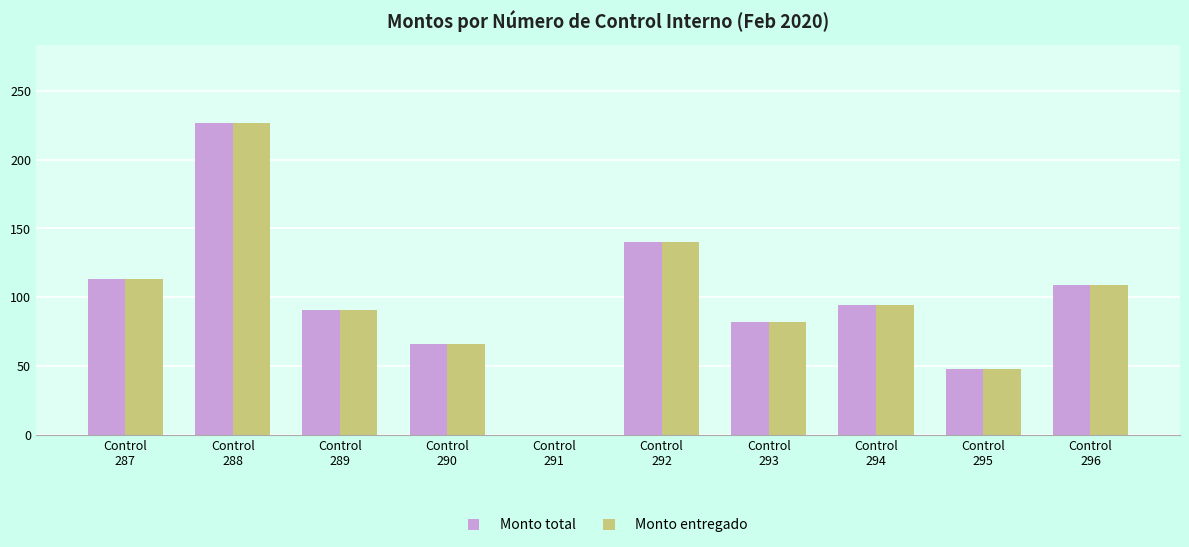

Read the Monto total value at Control
295, to the nearest 50.

50